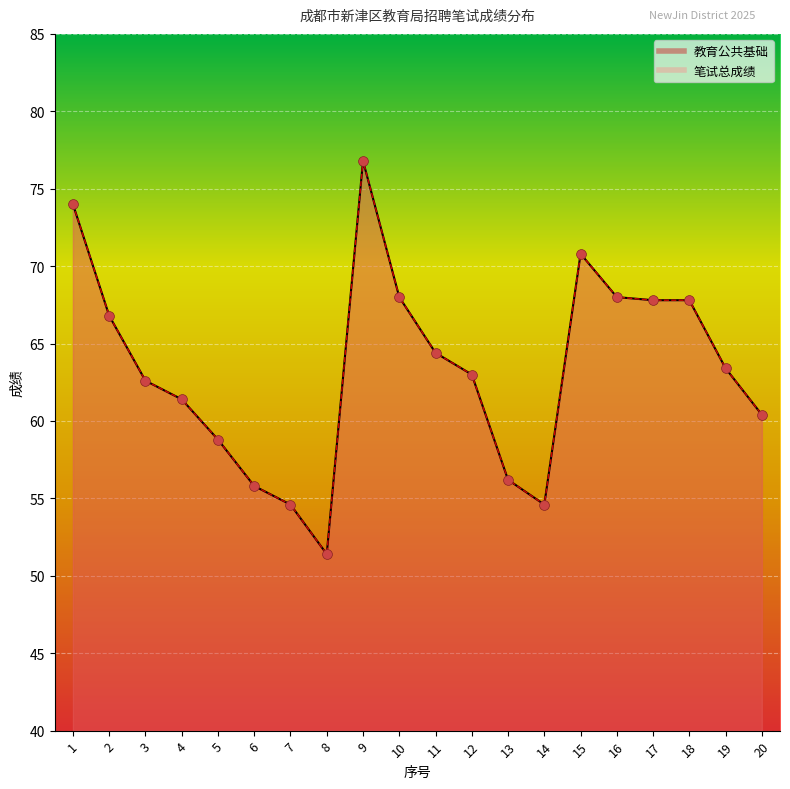

Which series reaches the maximum Y coordinate?

教育公共基础